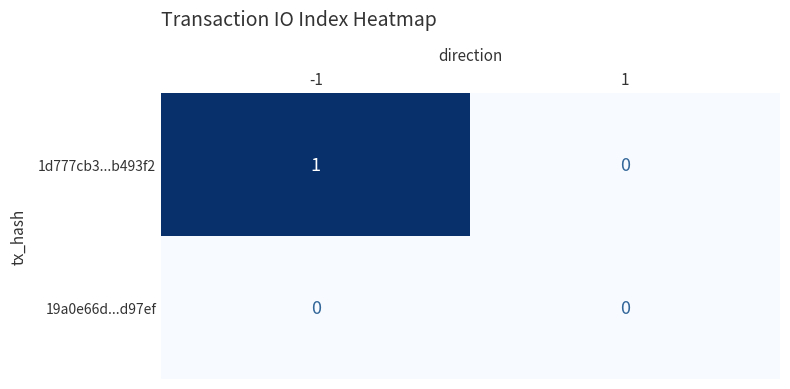

Reading left to right, list all the values displayed in this chart.

1d777cb3...b493f2: 1	0
19a0e66d...d97ef: 0	0